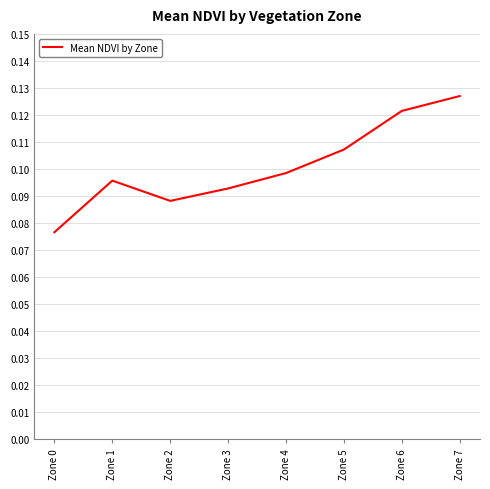

What is the sum of all values?

0.8